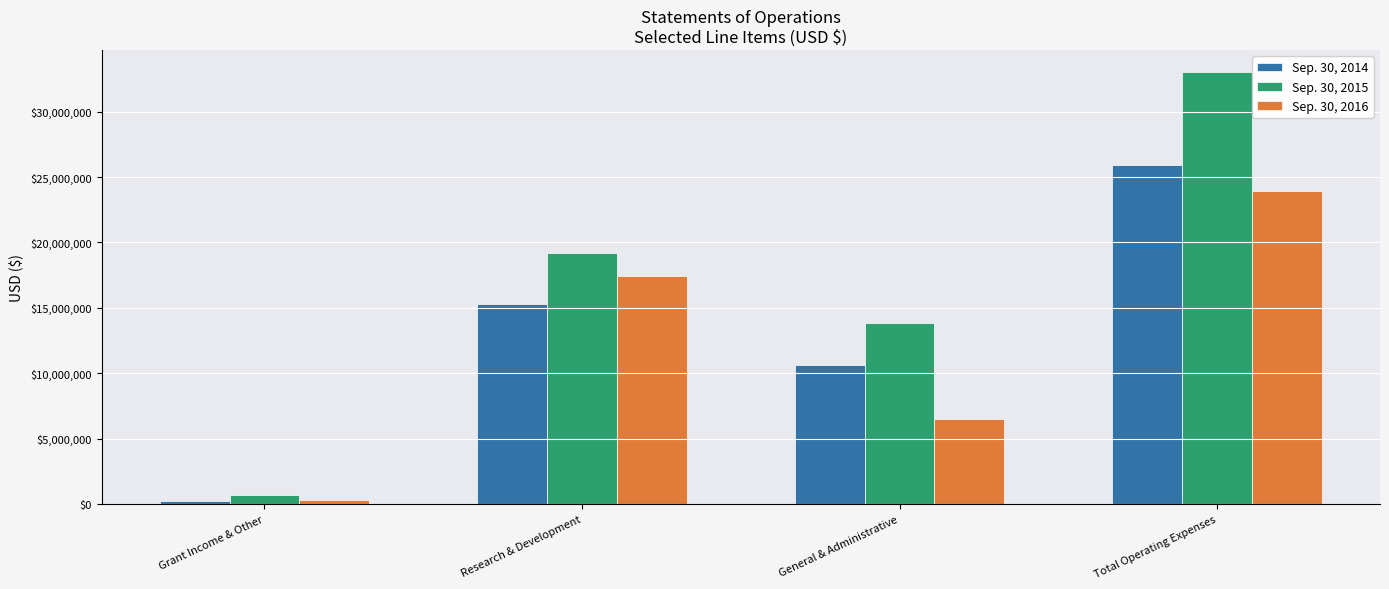

Reading left to right, list all the values displayed in this chart.

Sep. 30, 2014: 264033	15266189	10665558	25931747
Sep. 30, 2015: 657377	19191750	13855775	33047525
Sep. 30, 2016: 285055	17445382	6486501	23931883